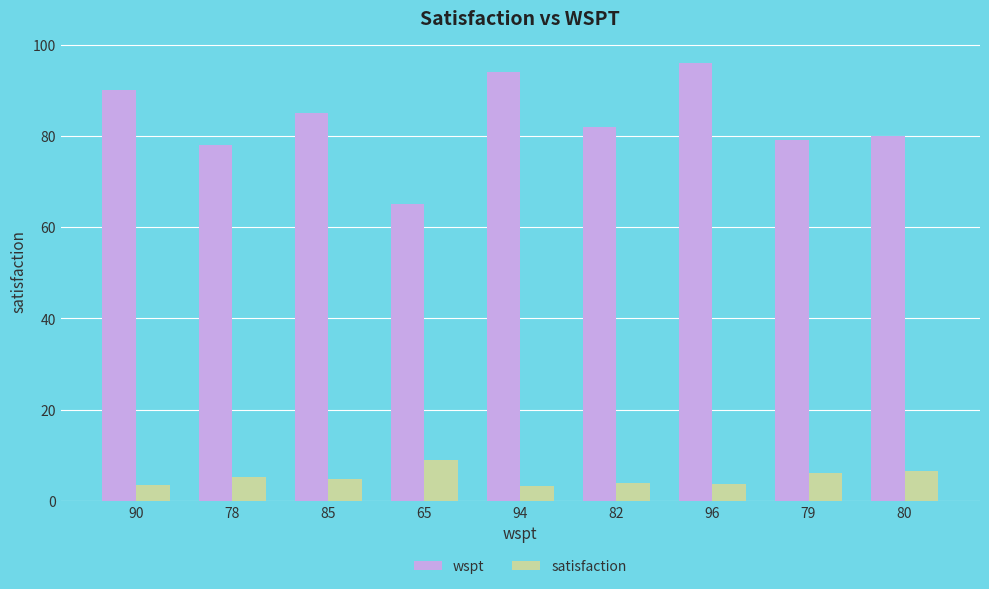

Which series changed the most between 85 and 94?

wspt